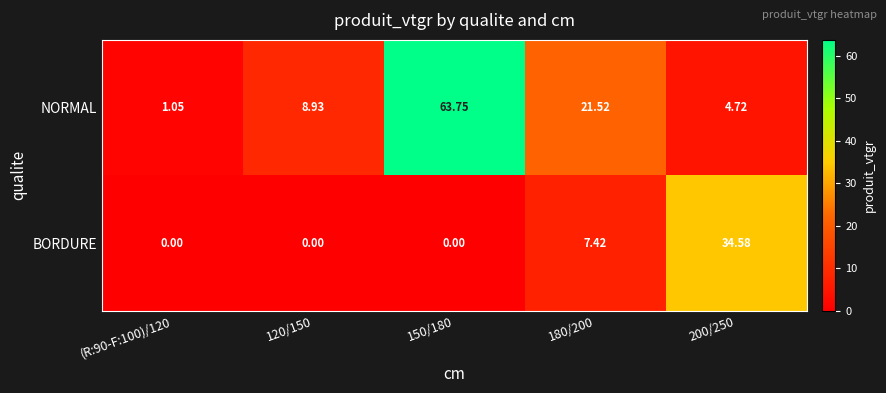

Between 120/150 and 200/250, which series saw the biggest shift?

BORDURE